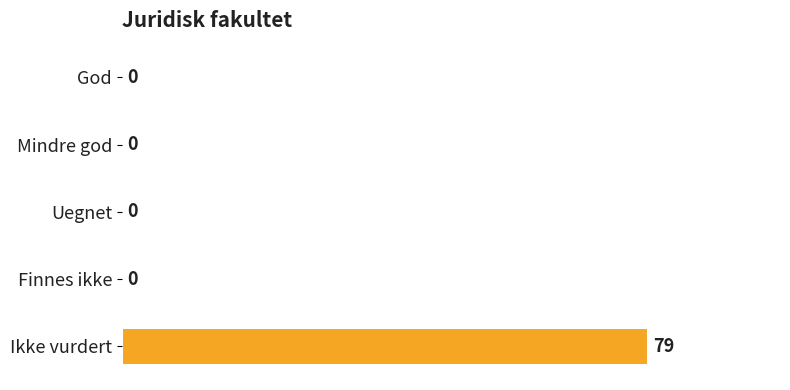

True or false: the data shows -26 at God.

False